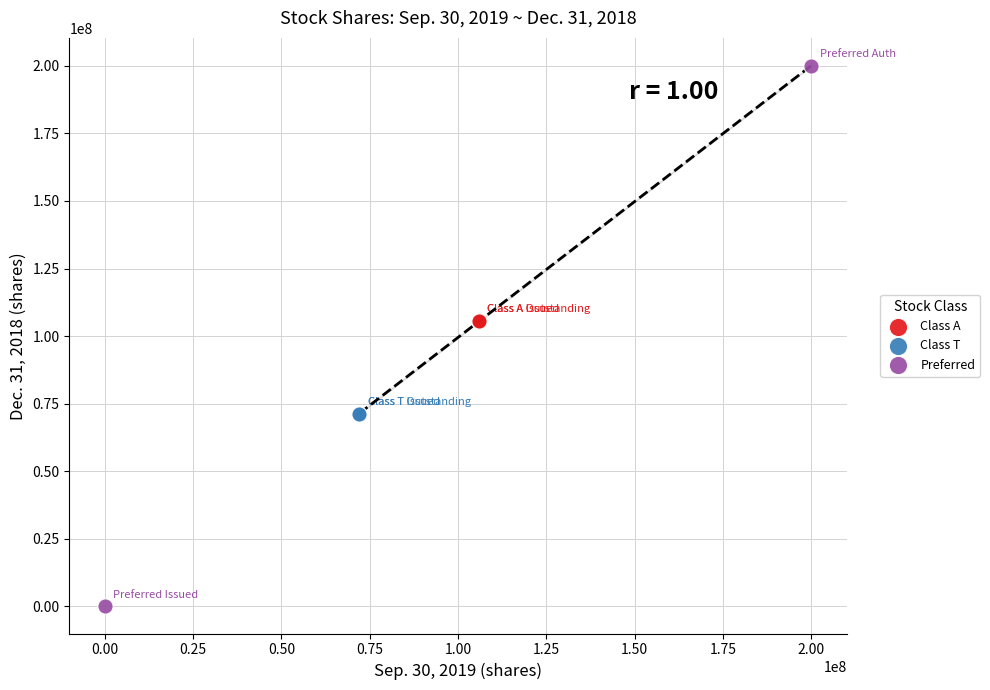

What are all the series names shown in the legend?

Class A, Class T, Preferred